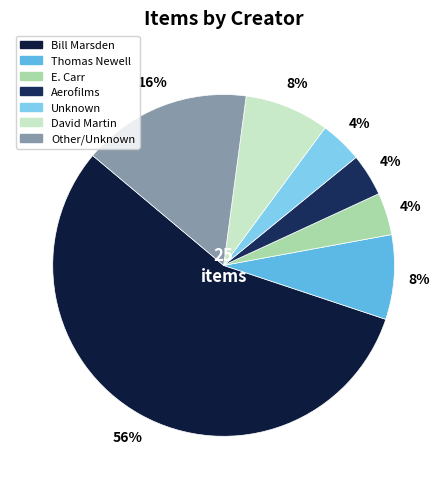

True or false: Unknown accounts for 17% of the total.

False